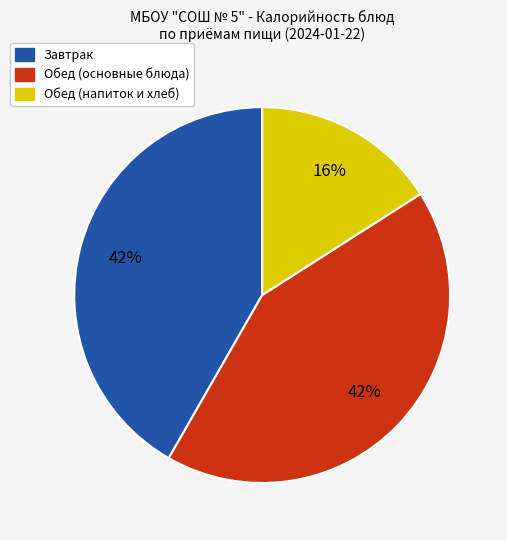

Is there any slice that represents more than half of the pie?

No